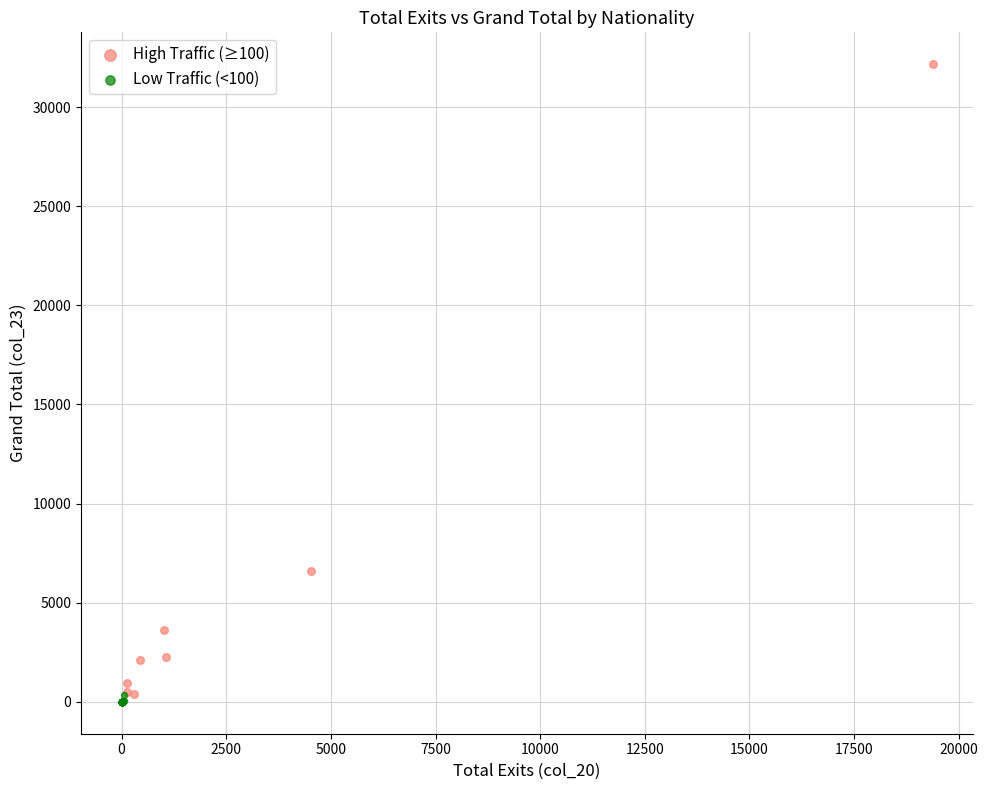

Which series contains the lowest Y value?

Low Traffic (<100)